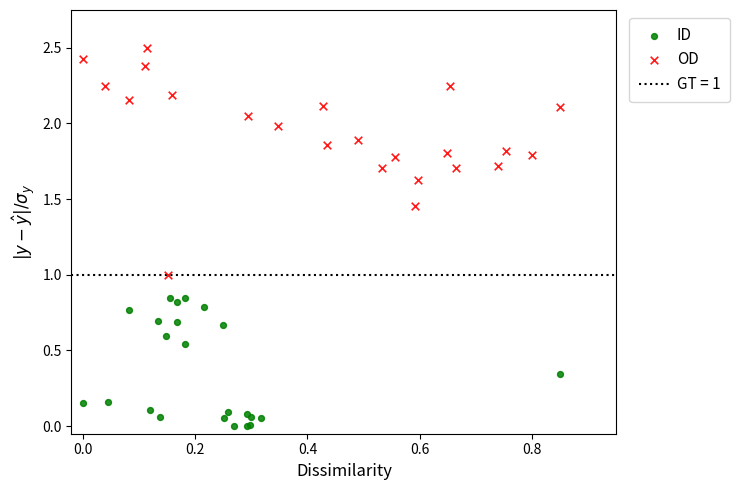

Which series has the largest Y range (max minus min)?

OD